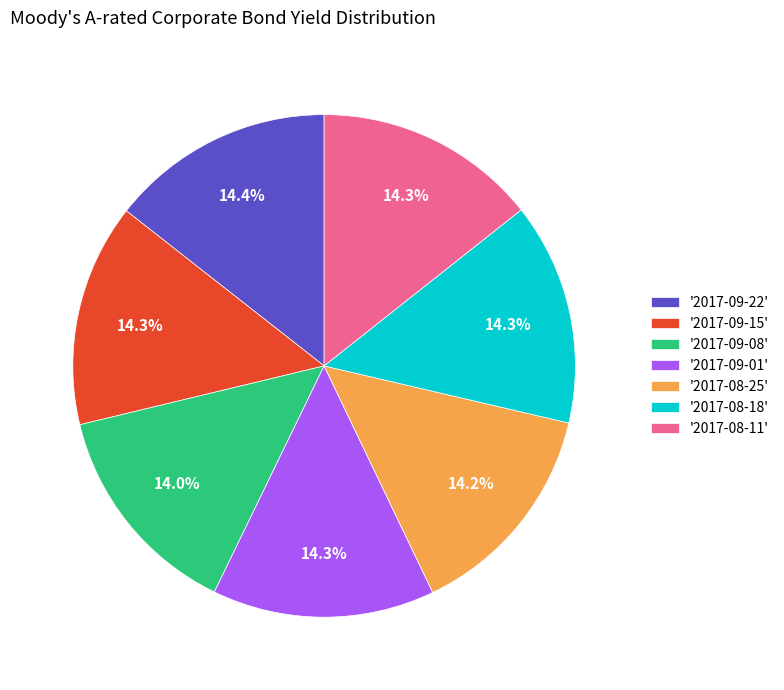

Is the sum of '2017-08-25' and '2017-09-08' greater than half?

No